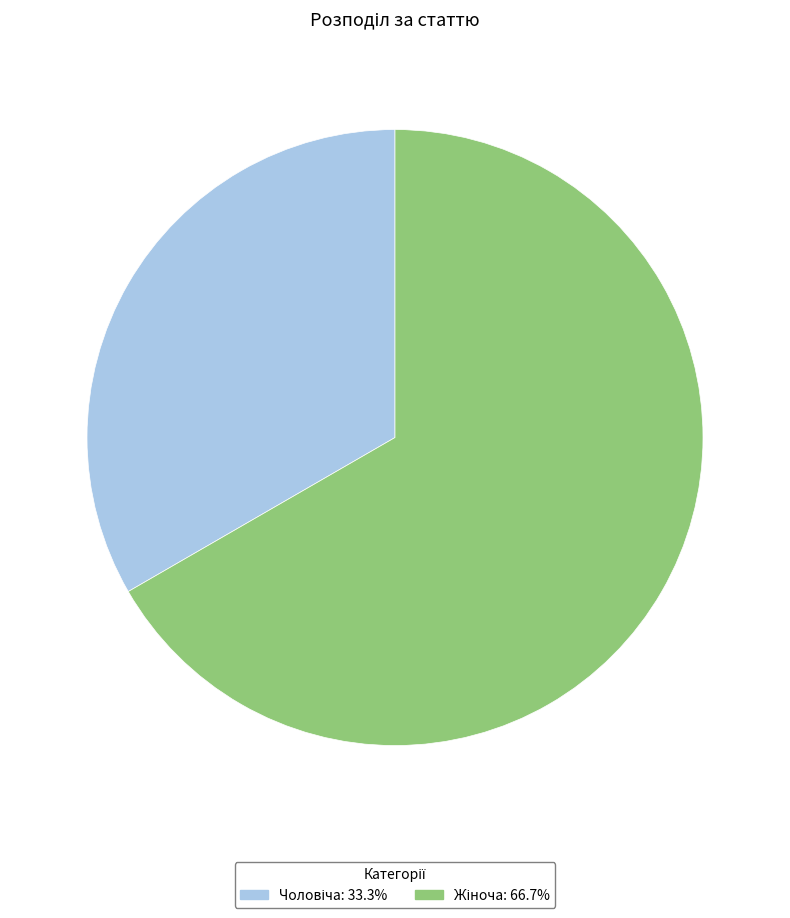

Is there any slice that represents more than half of the pie?

Yes